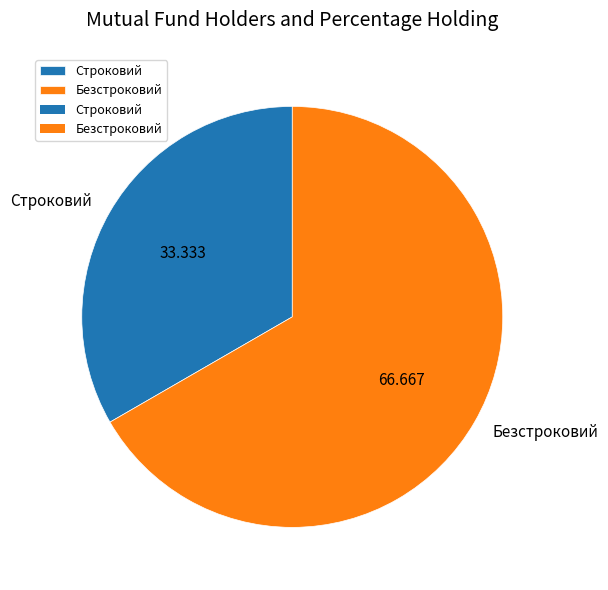

Rank the categories by value from highest to lowest.

Безстроковий, Строковий